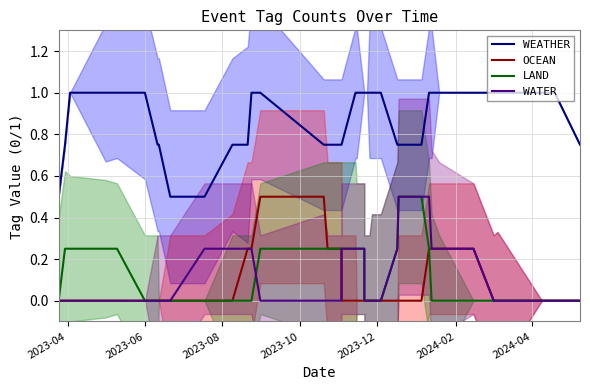

How many lines are shown in the chart?

4